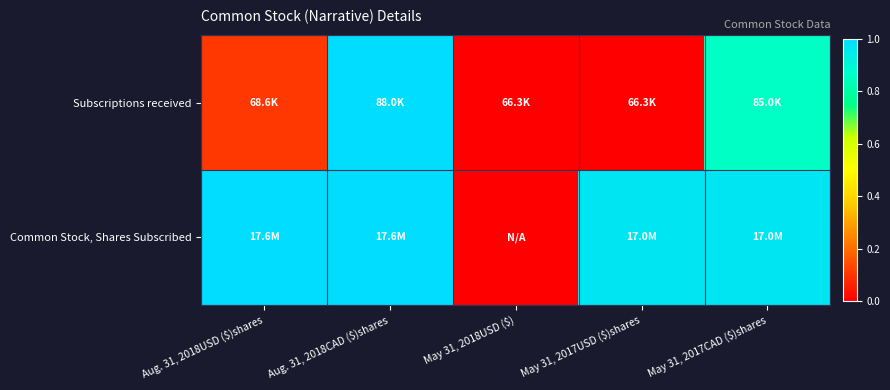

List the series in order of their overall mean, lowest first.

Subscriptions received, Common Stock, Shares Subscribed